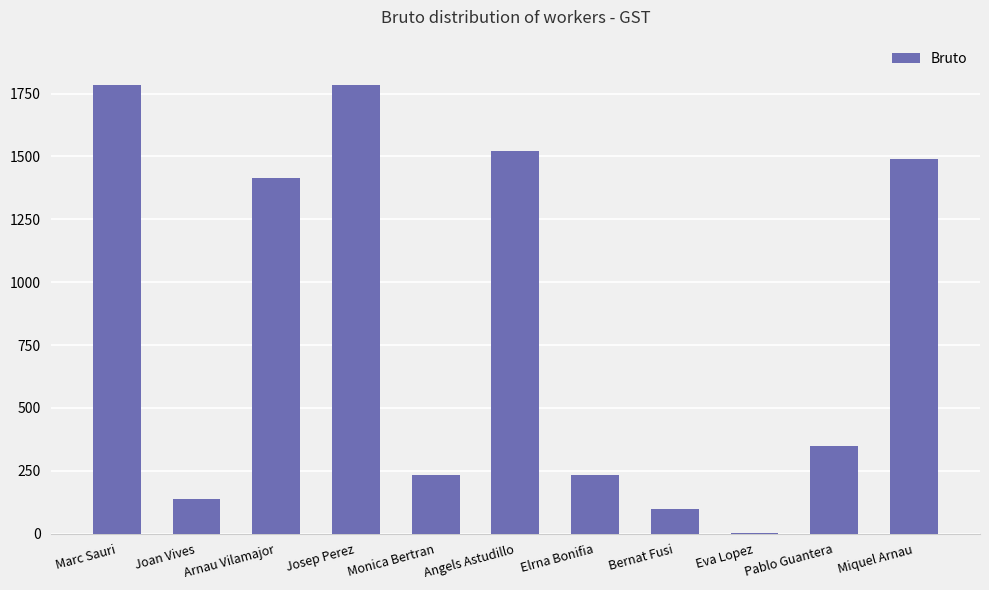

The value at Pablo Guantera is 86.0. True or false?

False